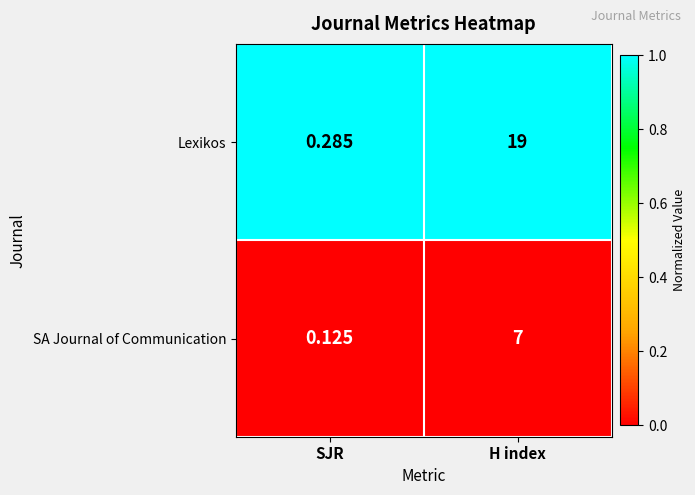

What is the total value across all series at SJR?

0.4